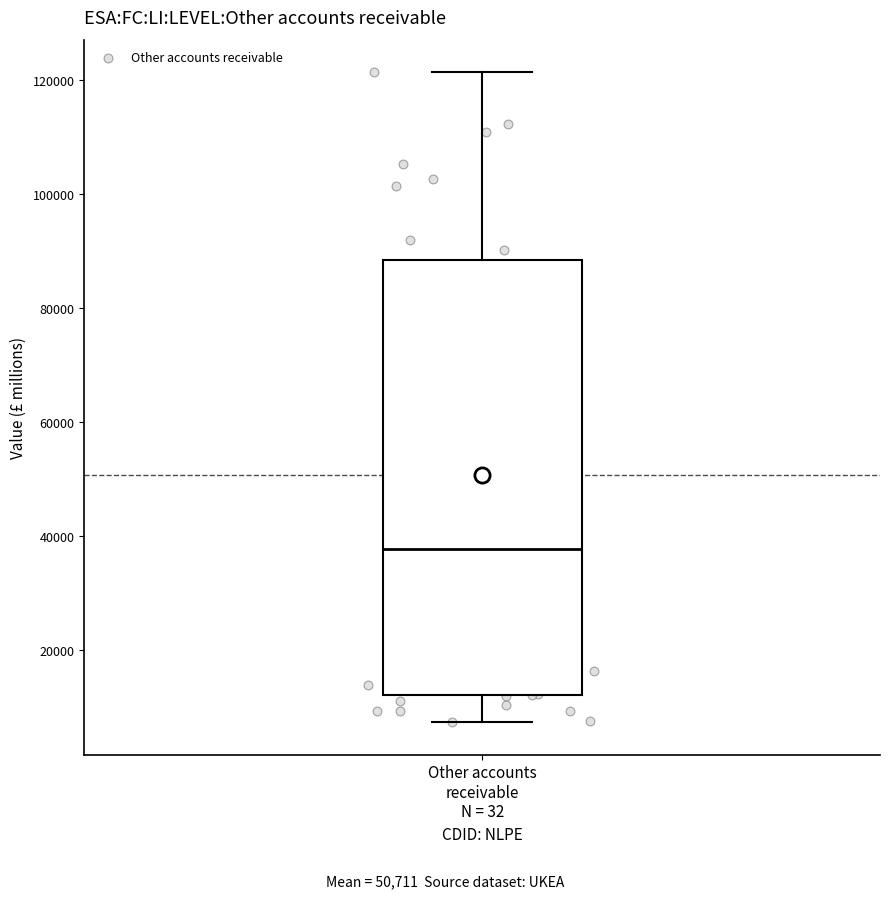

Read this box plot against the y-axis: the position of the median line, the range covered by the box, and the ends of both whiskers. The values are not printed on the chart, so give them approximately, as read against the axis.

median 38000, box 12000 to 88000, whiskers 8000 to 122000